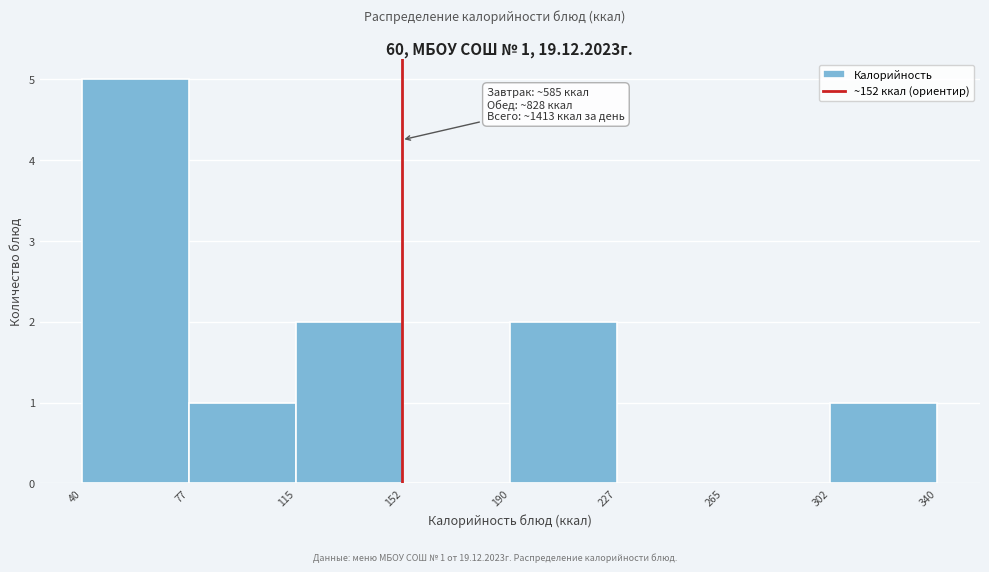

Over which range of the x-axis is the bar tallest?

40 to 77